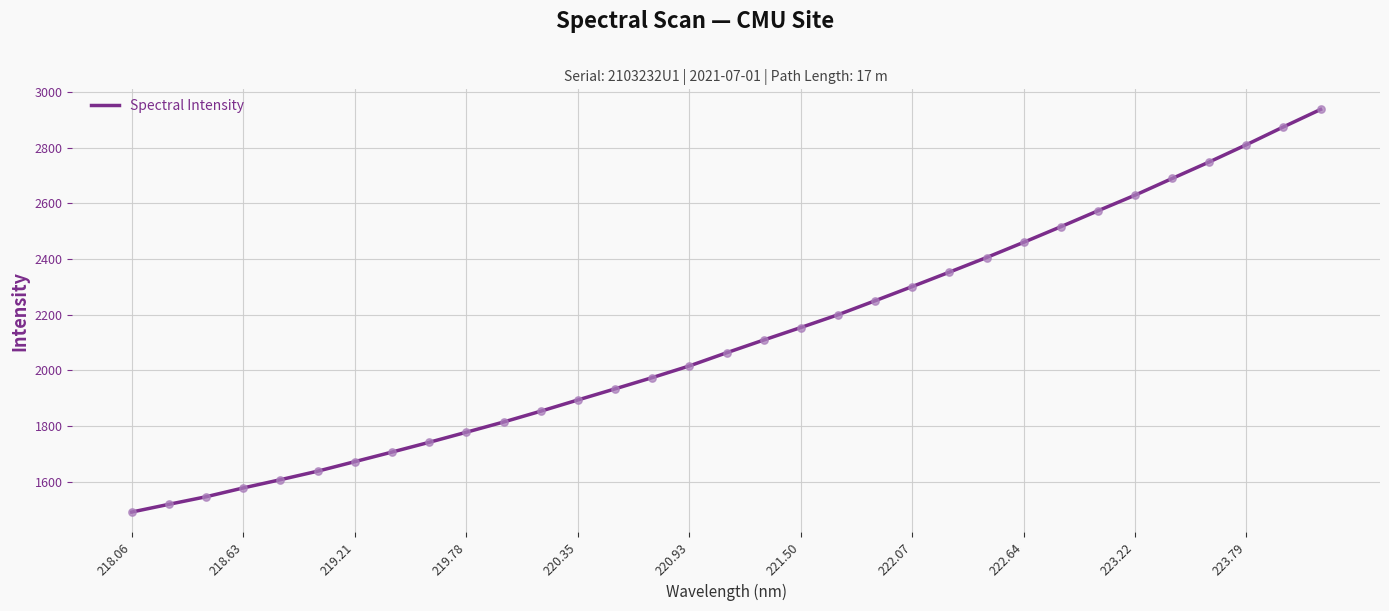

What is the smallest value displayed?

1490.8